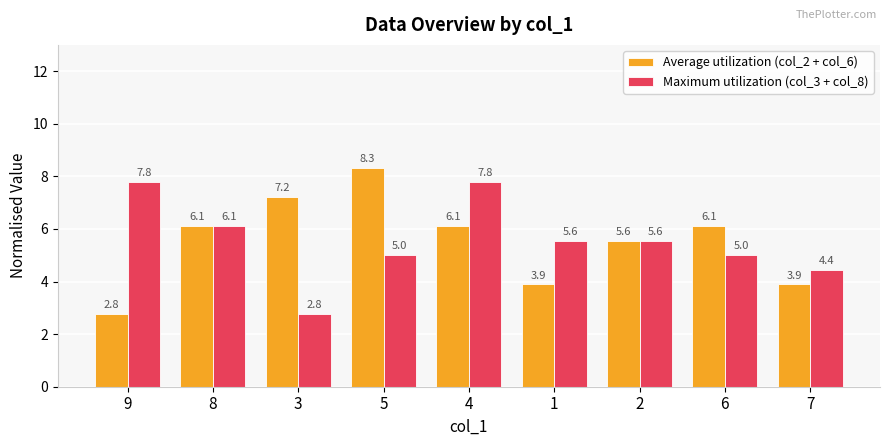

What is the value of the Average utilization (col_2 + col_6) bar at the 5th from the left?

6.1